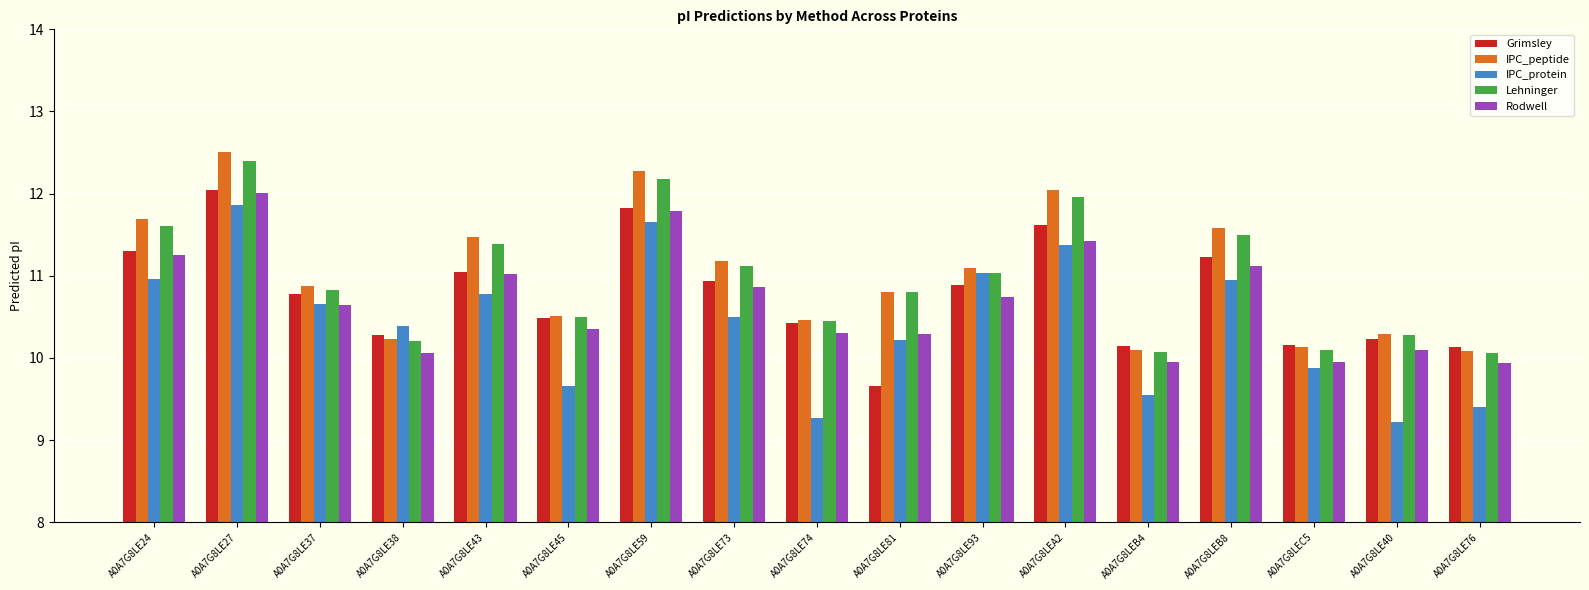

What is the spread (max minus min) of values at A0A7G8LE24?

0.7